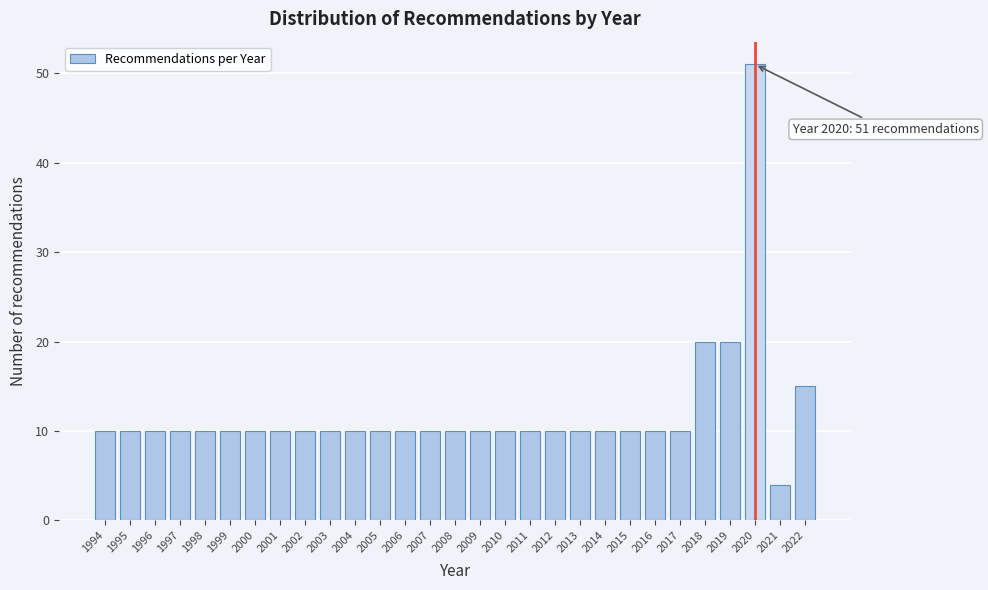

Reading left to right, extract all data points from this chart.

1994=10	1995=10	1996=10	1997=10	1998=10	1999=10	2000=10	2001=10	2002=10	2003=10	2004=10	2005=10	2006=10	2007=10	2008=10	2009=10	2010=10	2011=10	2012=10	2013=10	2014=10	2015=10	2016=10	2017=10	2018=20	2019=20	2020=51	2021=4	2022=15